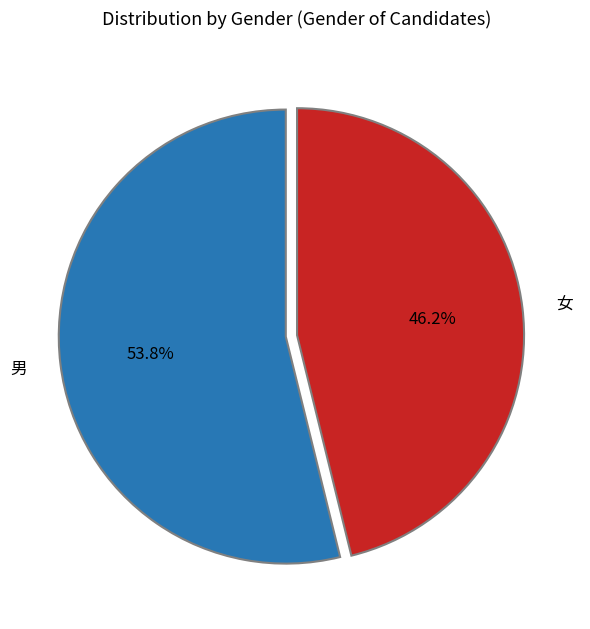

Which category accounts for the majority?

男